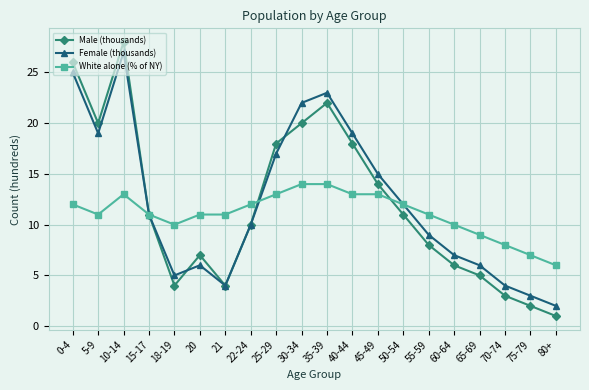

What is the lowest value of the Female (thousands) series?

2